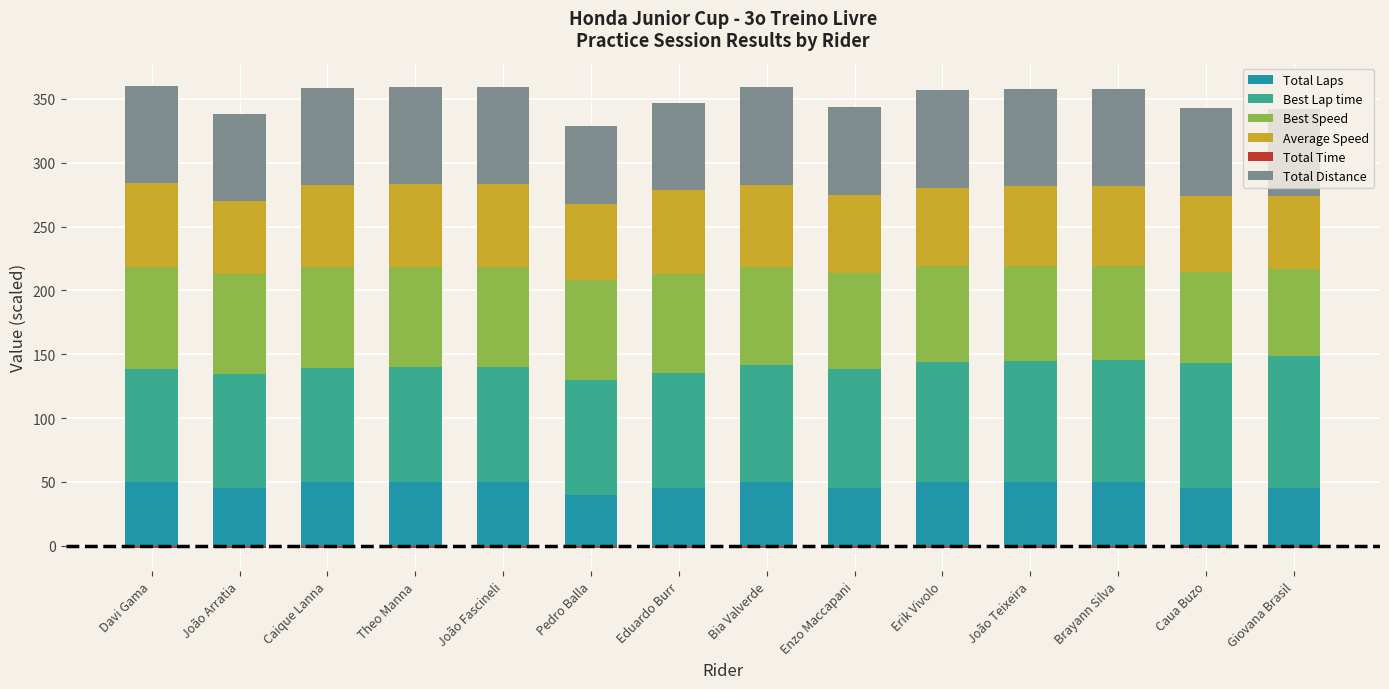

Between Erik Vivolo and João Teixeira, which series saw the biggest shift?

Average Speed